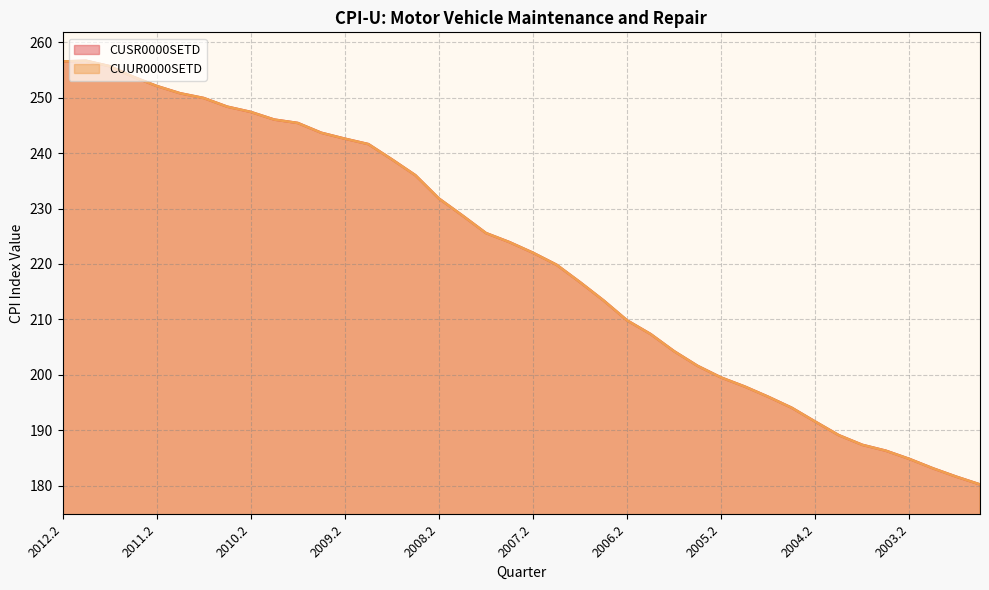

Which series has the widest spread of values?

CUSR0000SETD